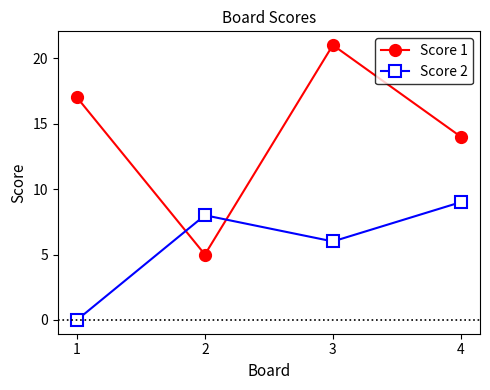

How many categories are shown in the chart?

4